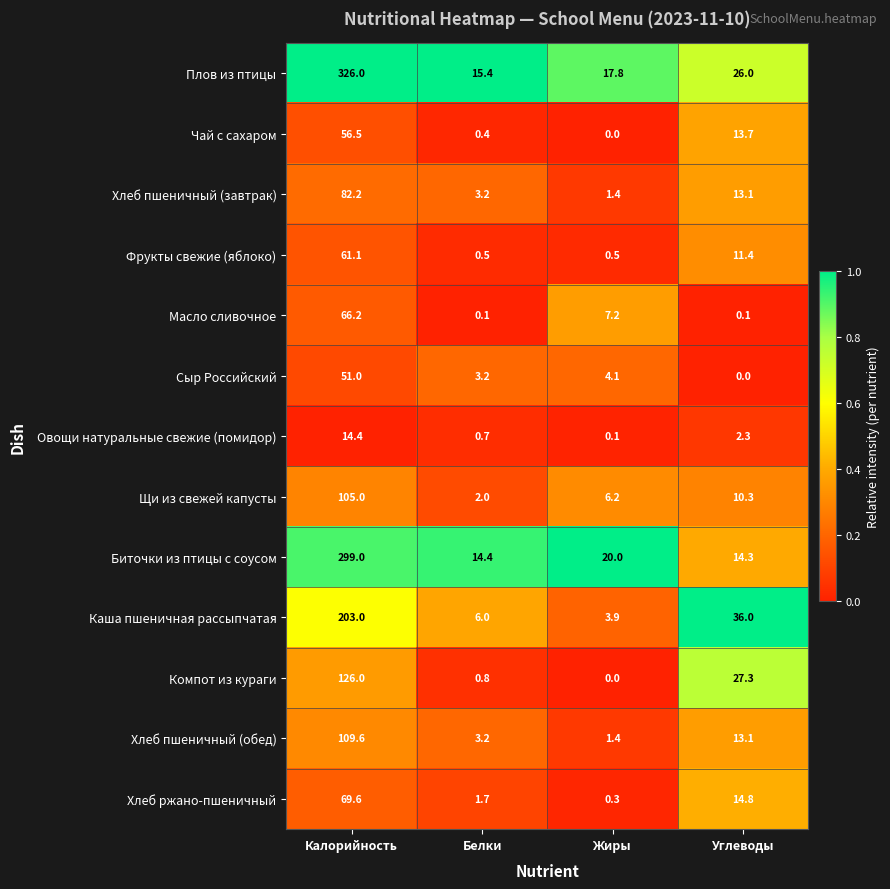

What is the maximum value shown in the chart?

326.0